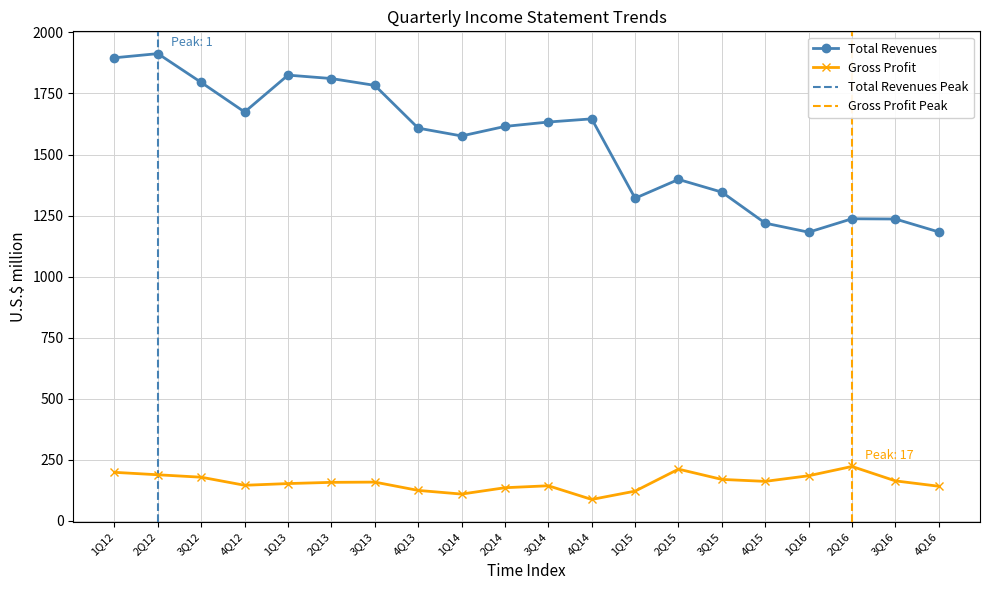

Is it true that Total Revenues equals 2215 at 2Q16?

False